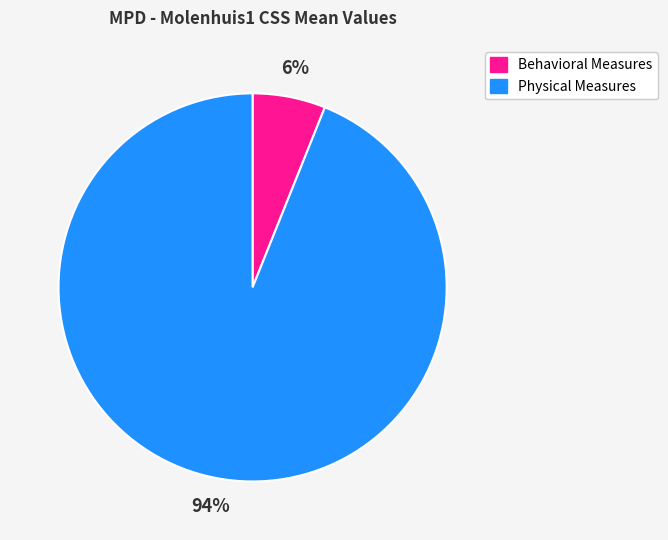

Is there a majority slice in this chart?

Yes